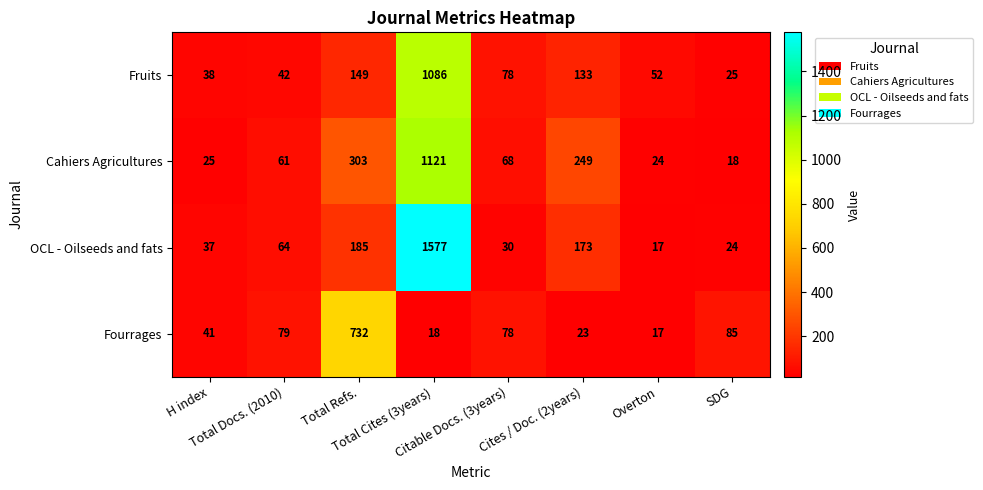

List the series in order of their overall mean, lowest first.

Fourrages, Fruits, Cahiers Agricultures, OCL - Oilseeds and fats